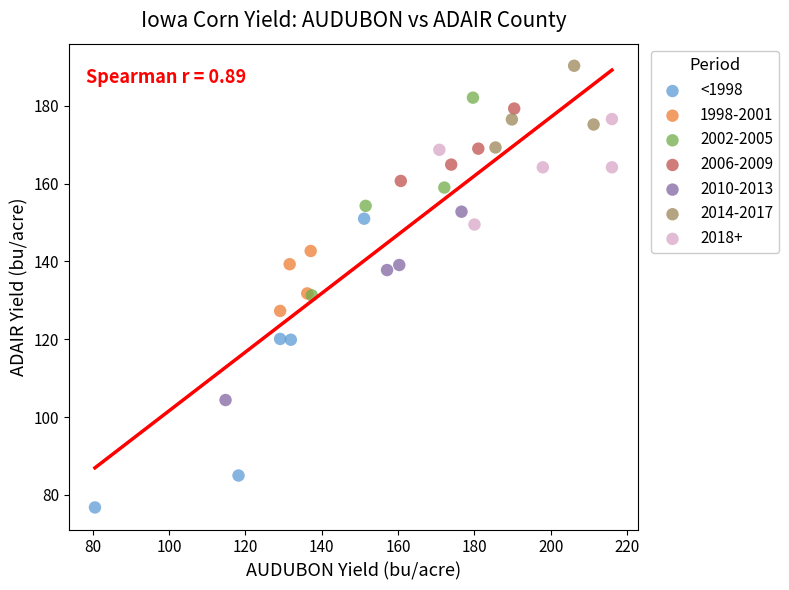

Which series has the largest Y range (max minus min)?

<1998